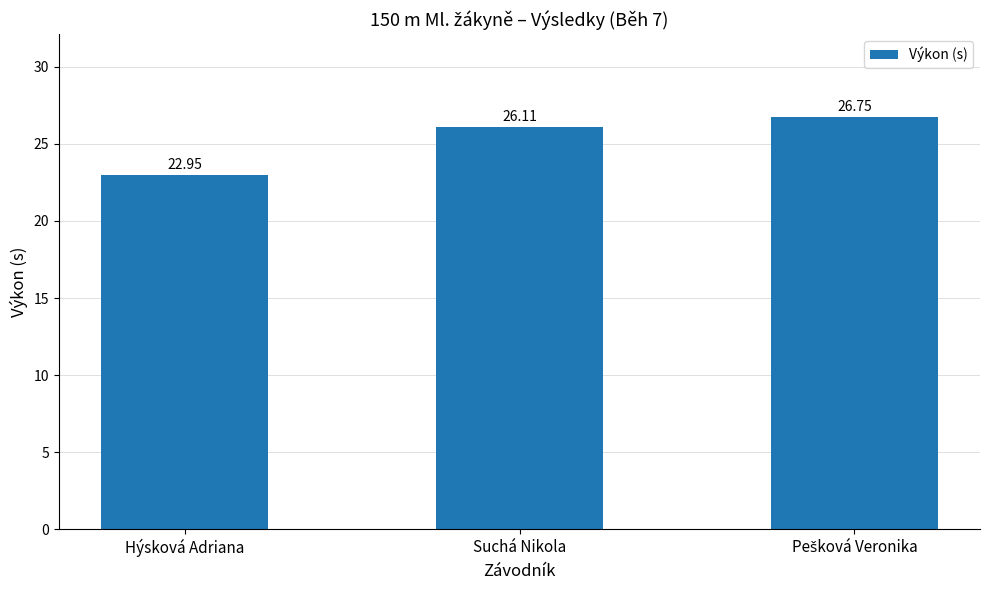

At which label does the data first exceed 26?

Suchá Nikola